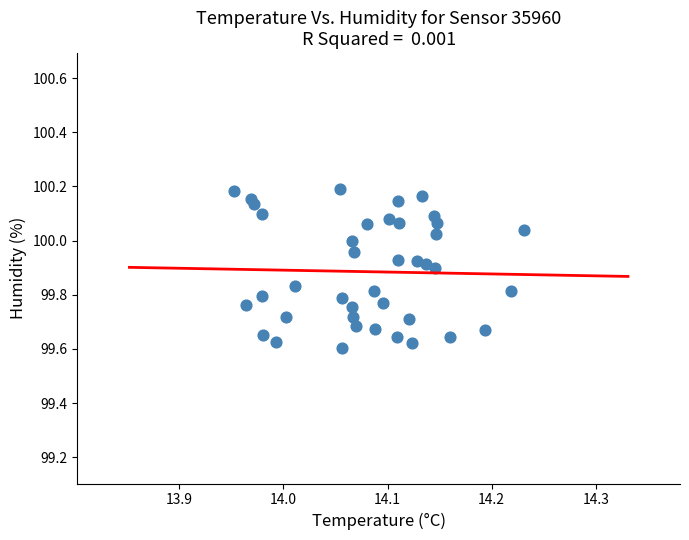

What is the range of Y values (max minus min)?

0.6